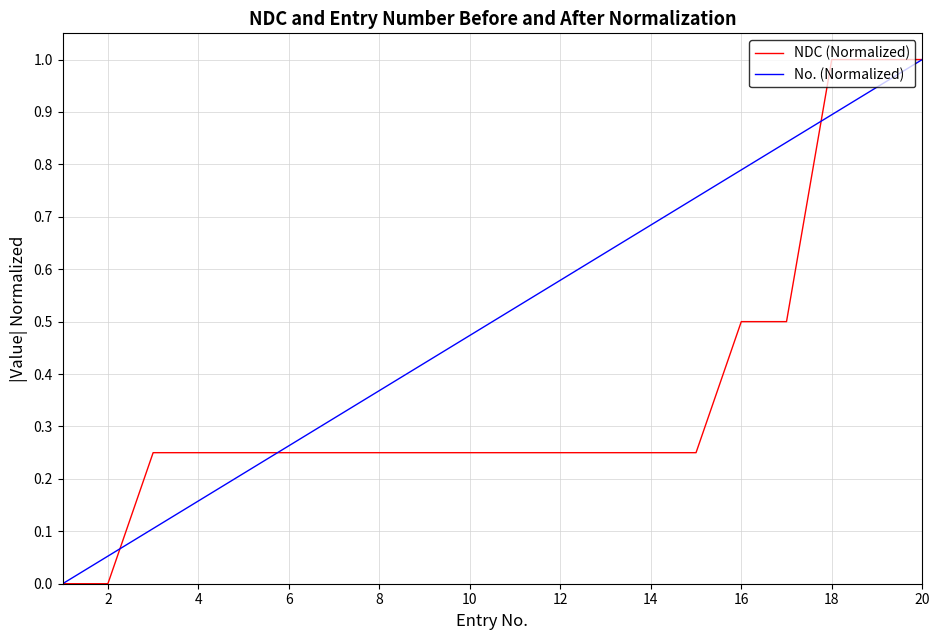

How many NDC (Normalized) values are between 0 and 1?

20